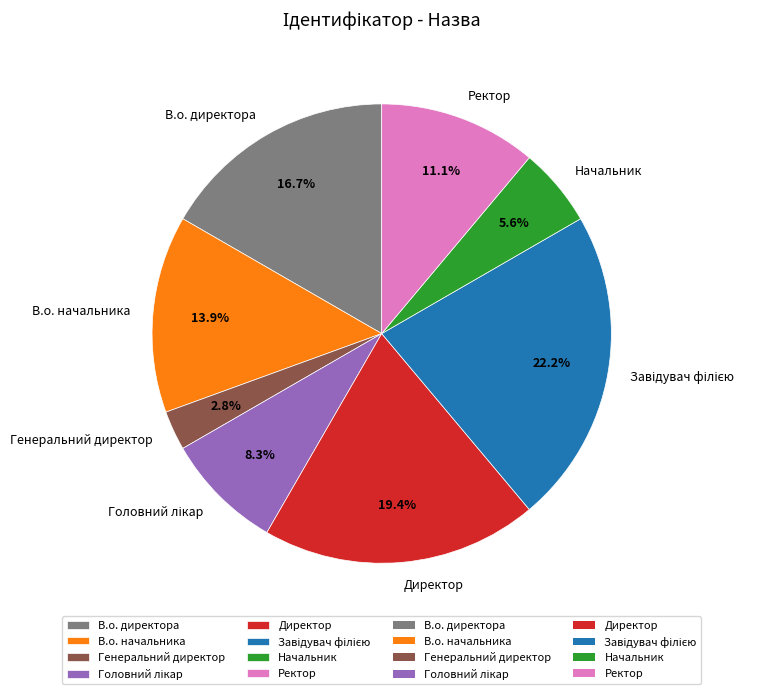

To the nearest percent, what is the combined percentage of Начальник and Директор?

25%